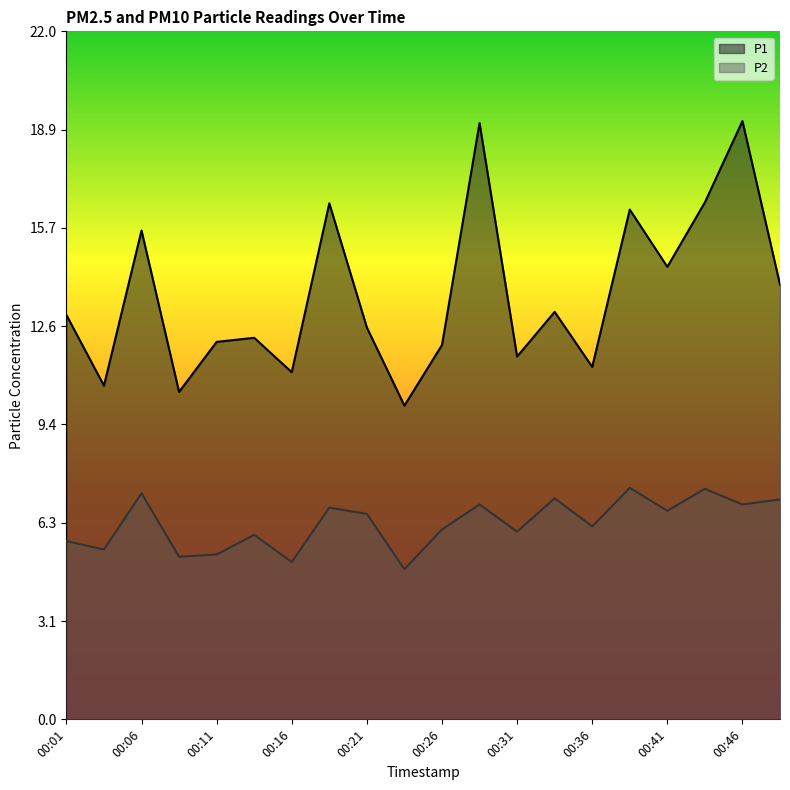

Which series has the largest total across all categories?

P1